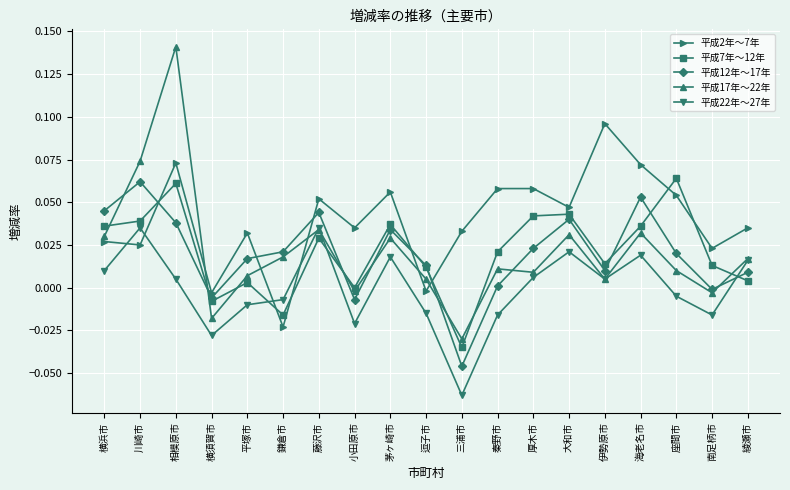

Is the value of 平成7年～12年 at 南足柄市 greater than the value of 平成12年～17年 at 小田原市?

Yes